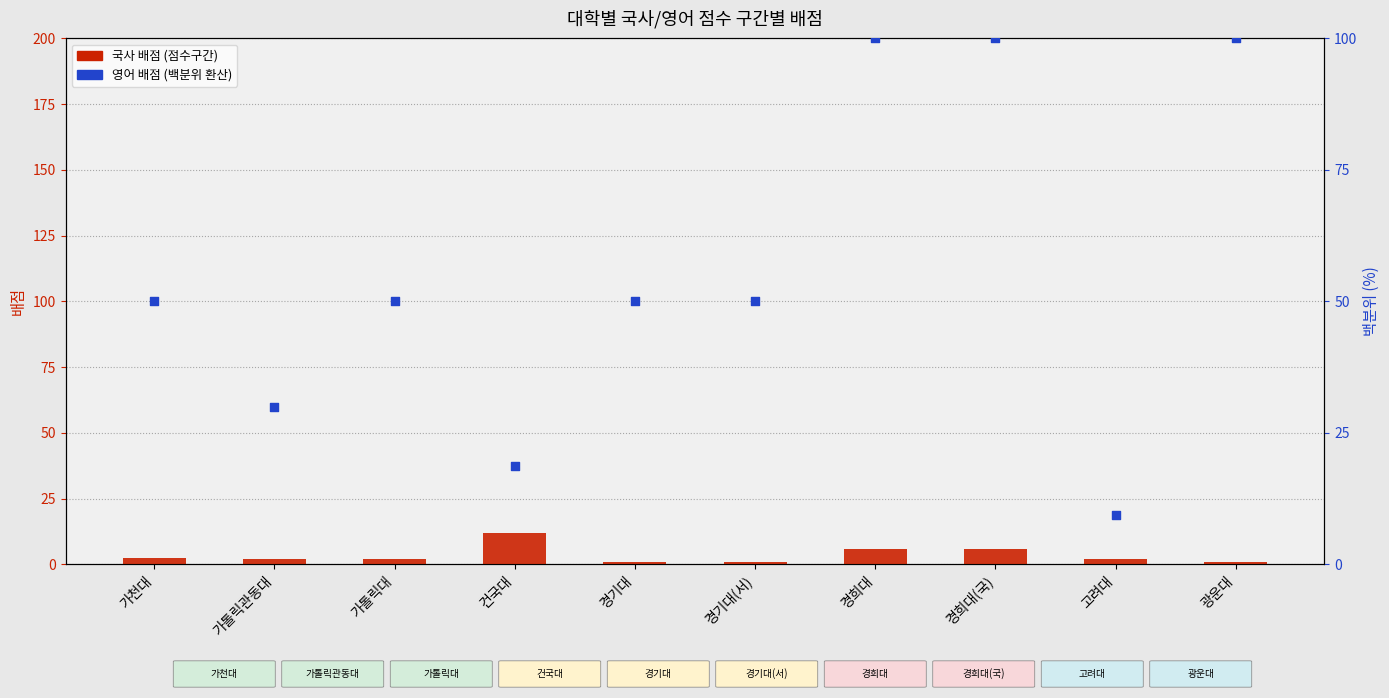

Which series has the widest spread of Y values?

영어 점수 (col_9)